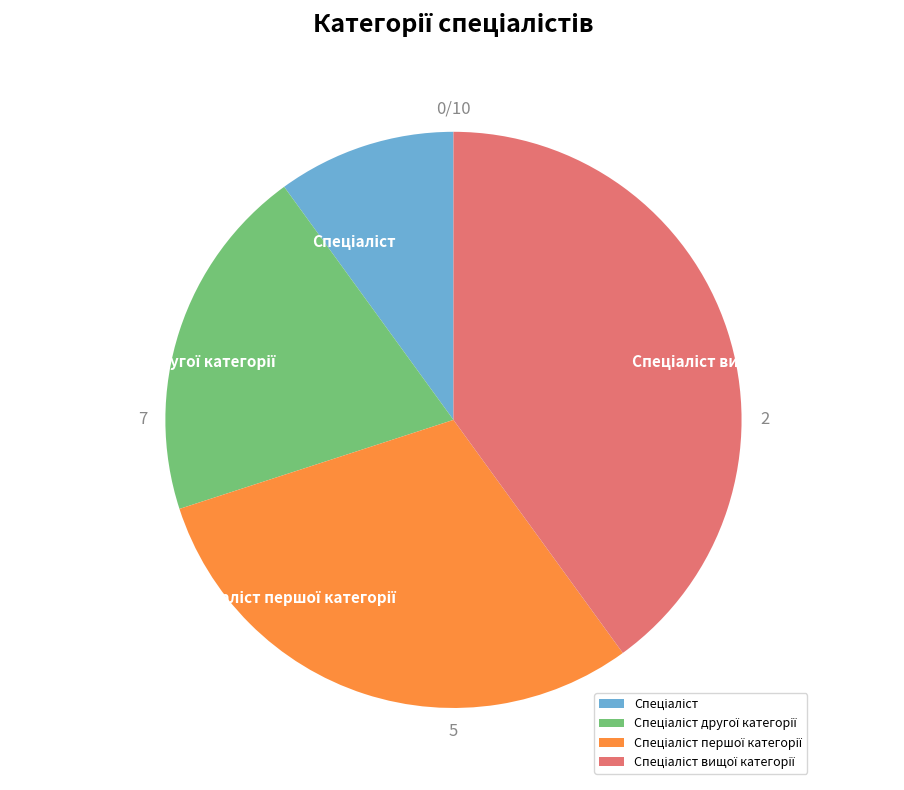

Does any single category account for the majority?

No